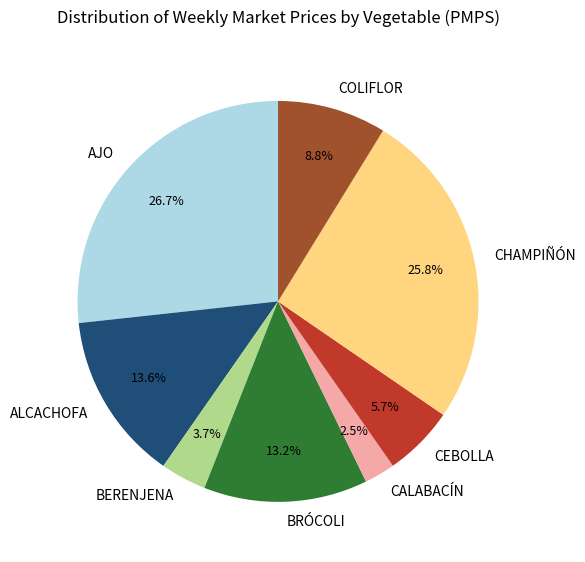

To the nearest percent, what portion does BRÓCOLI represent?

13%